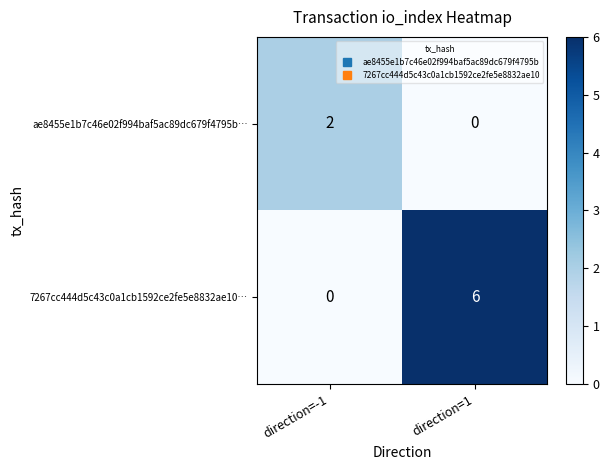

Which series has the largest total across all categories?

7267cc444d5c43c0a1cb1592ce2fe5e8832ae10…